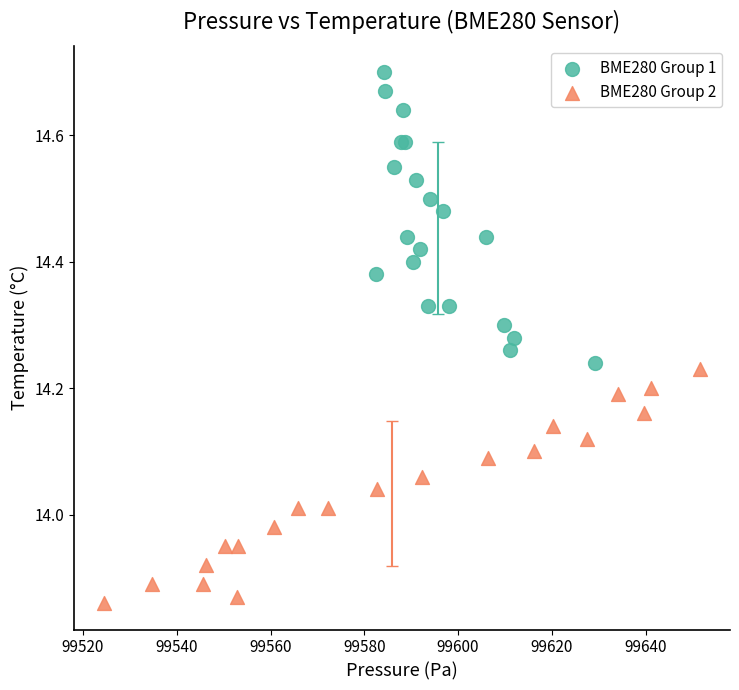

Which series reaches the minimum Y coordinate?

BME280 Group 2